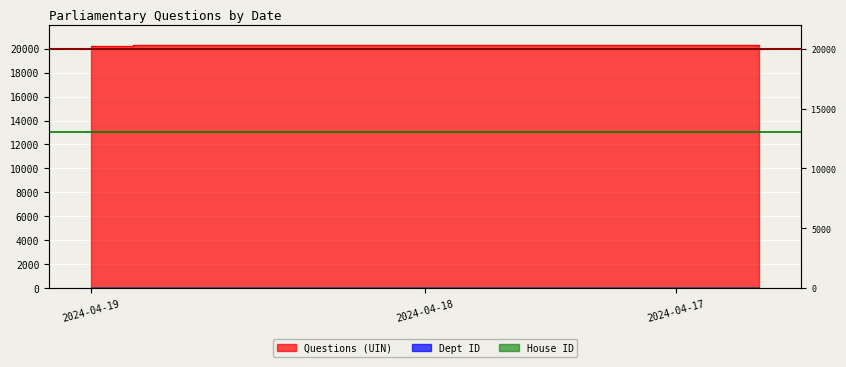

True or false: Dept ID and Questions (UIN) intersect in this chart.

False